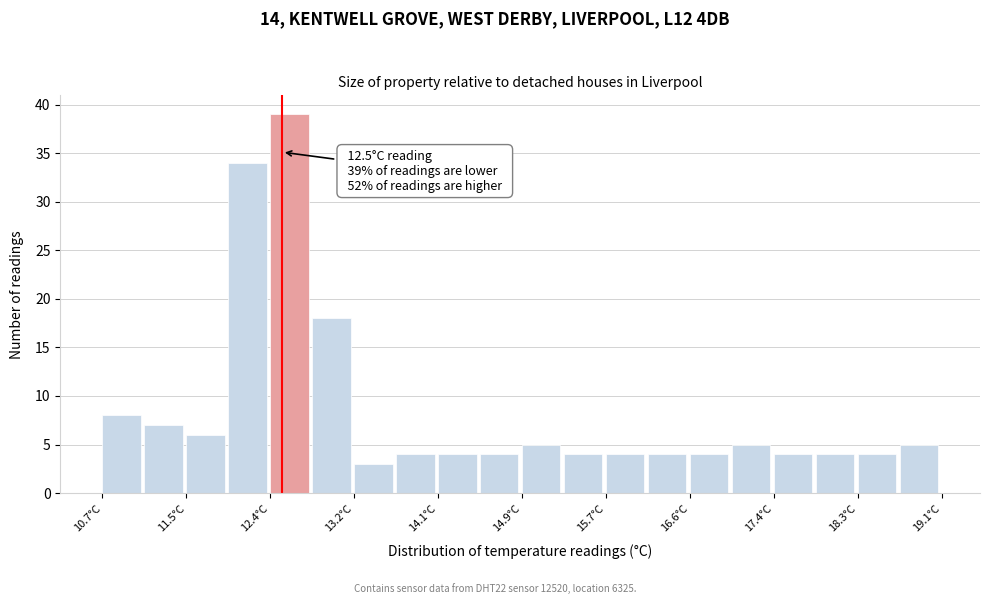

Over which range of the x-axis is the bar tallest?

12.38 to 12.80